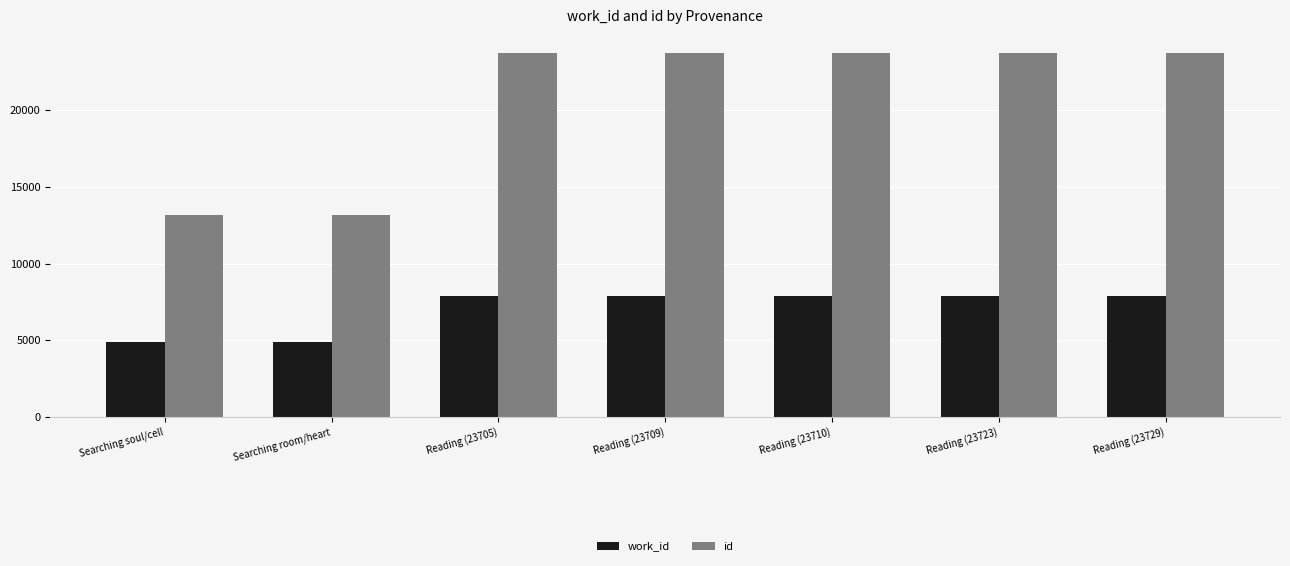

How many distinct data groups are displayed?

2